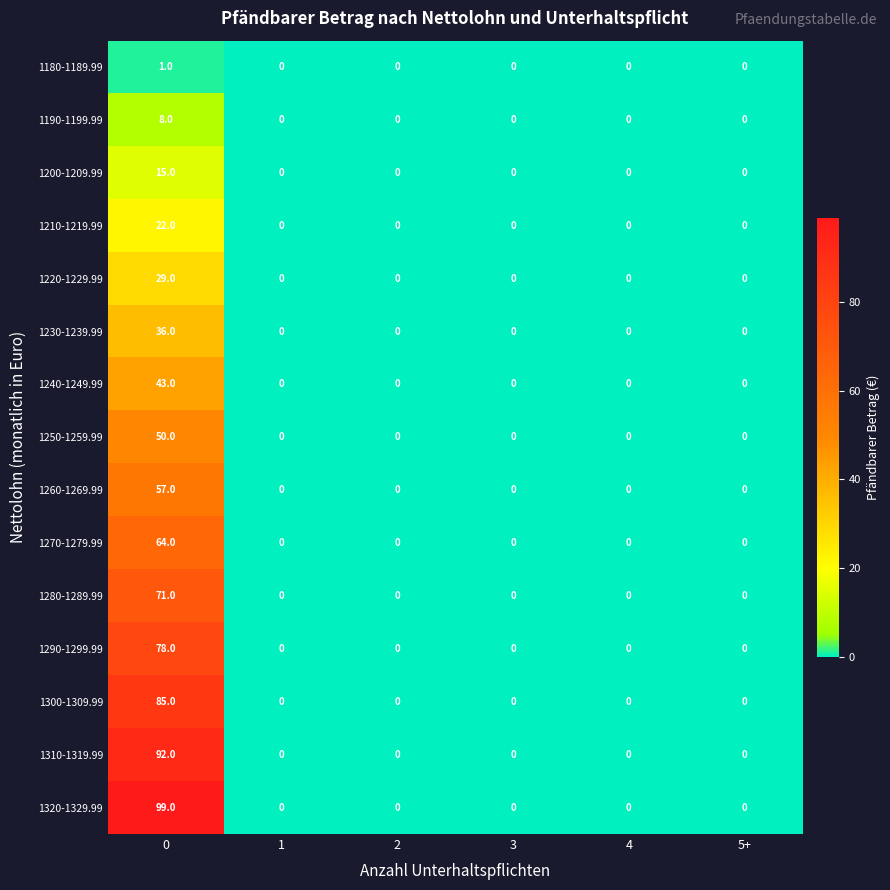

Is the value of 1200-1209.99 at 2 greater than the value of 1300-1309.99 at 0?

No